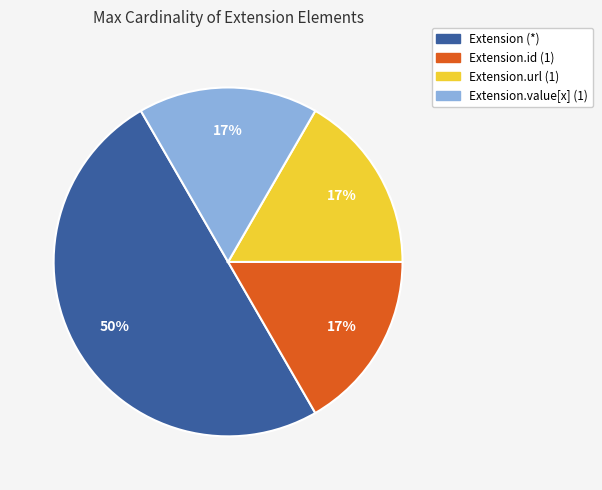

To the nearest percent, what is the difference between the largest and smallest slice percentages?

33%